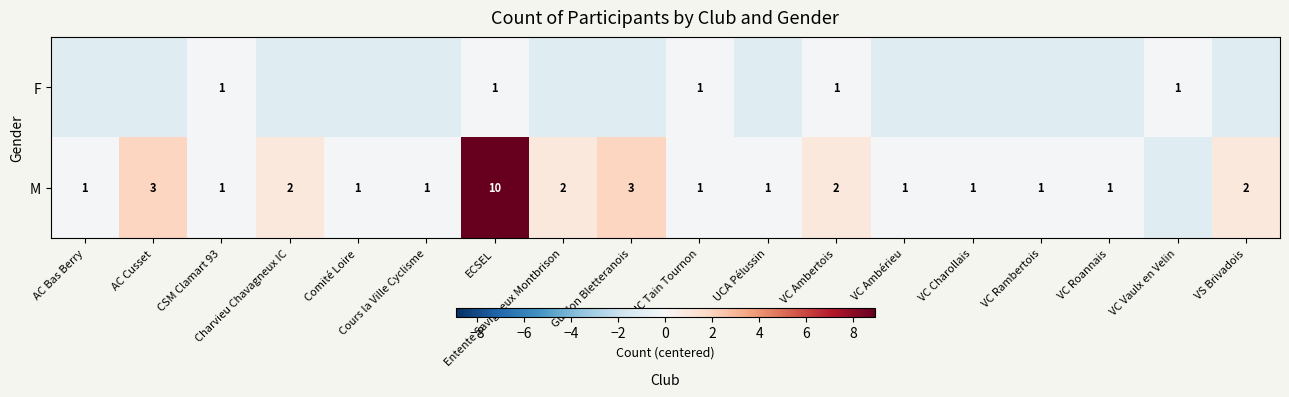

Which series has the largest range (max minus min)?

M